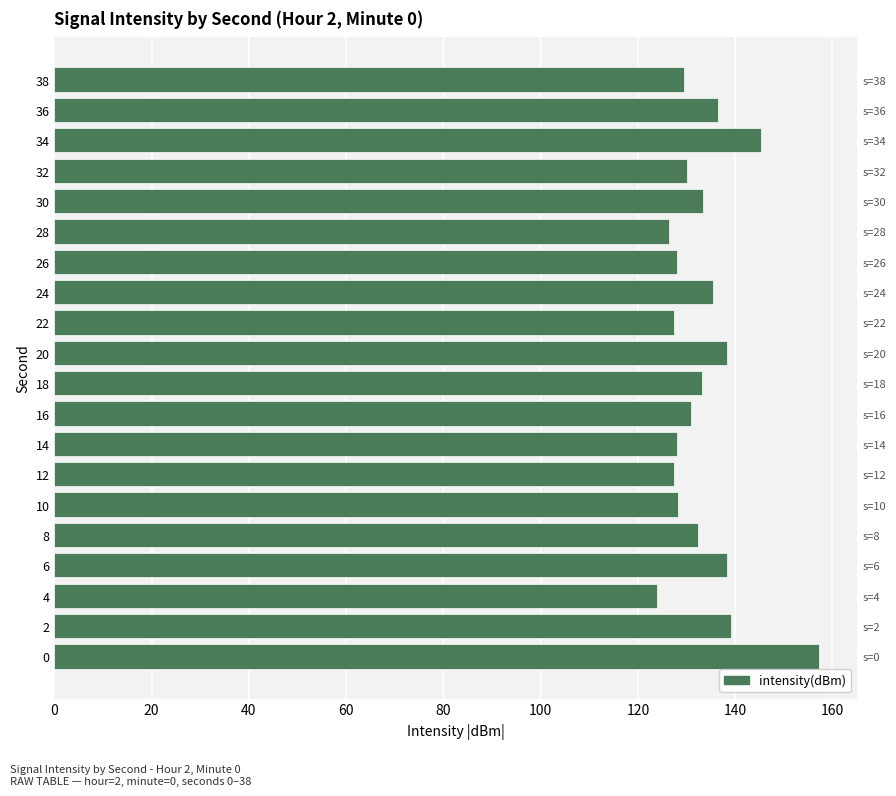

Count the number of categories in the chart.

20